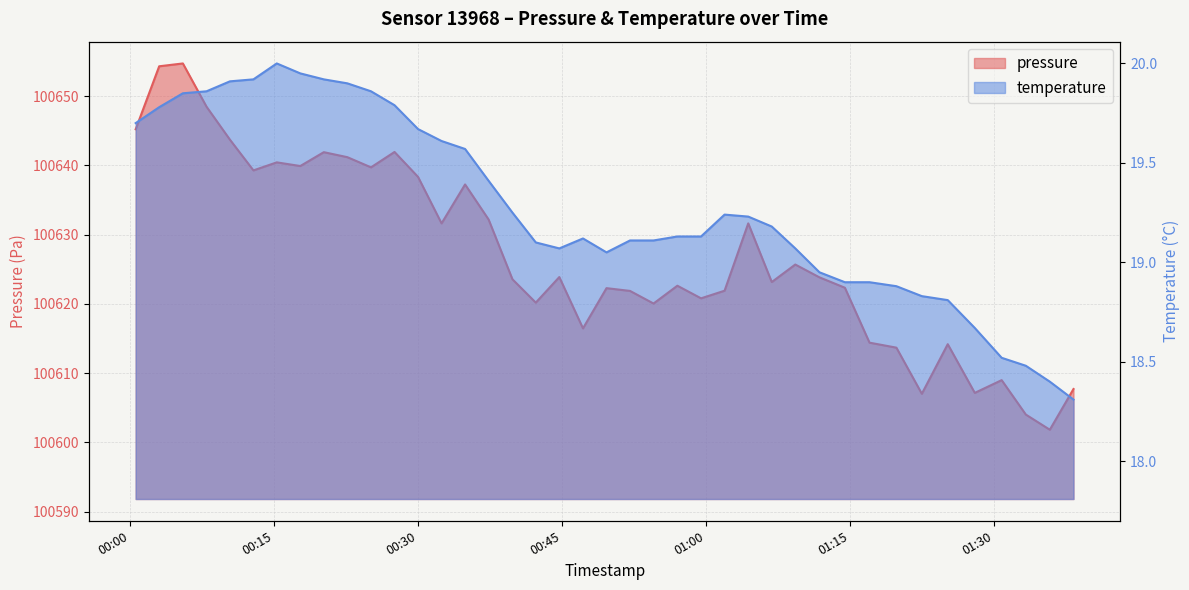

Between 2023-05-22T00:34:55 and 2023-05-22T01:06:52, which series saw the biggest shift?

pressure